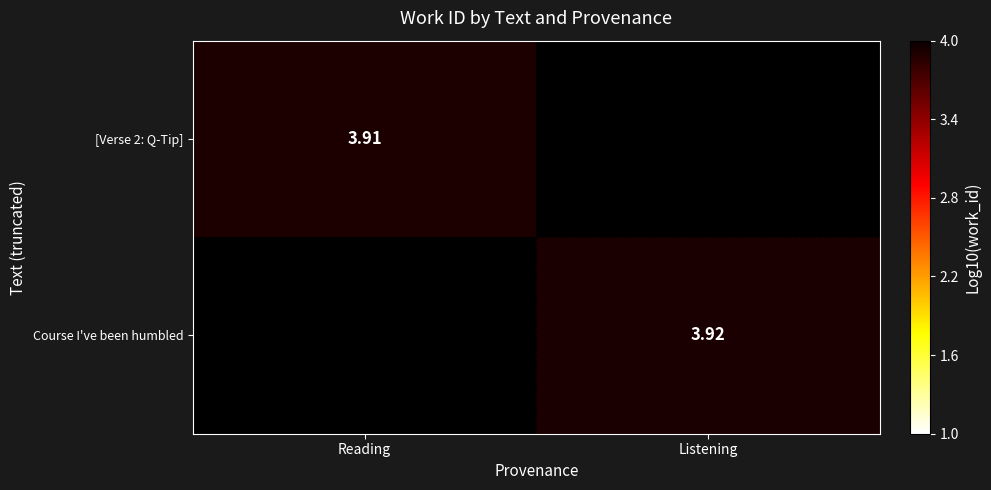

Is the value of [Verse 2: Q-Tip] at Reading greater than the value of Course I've been humbled at Listening?

No